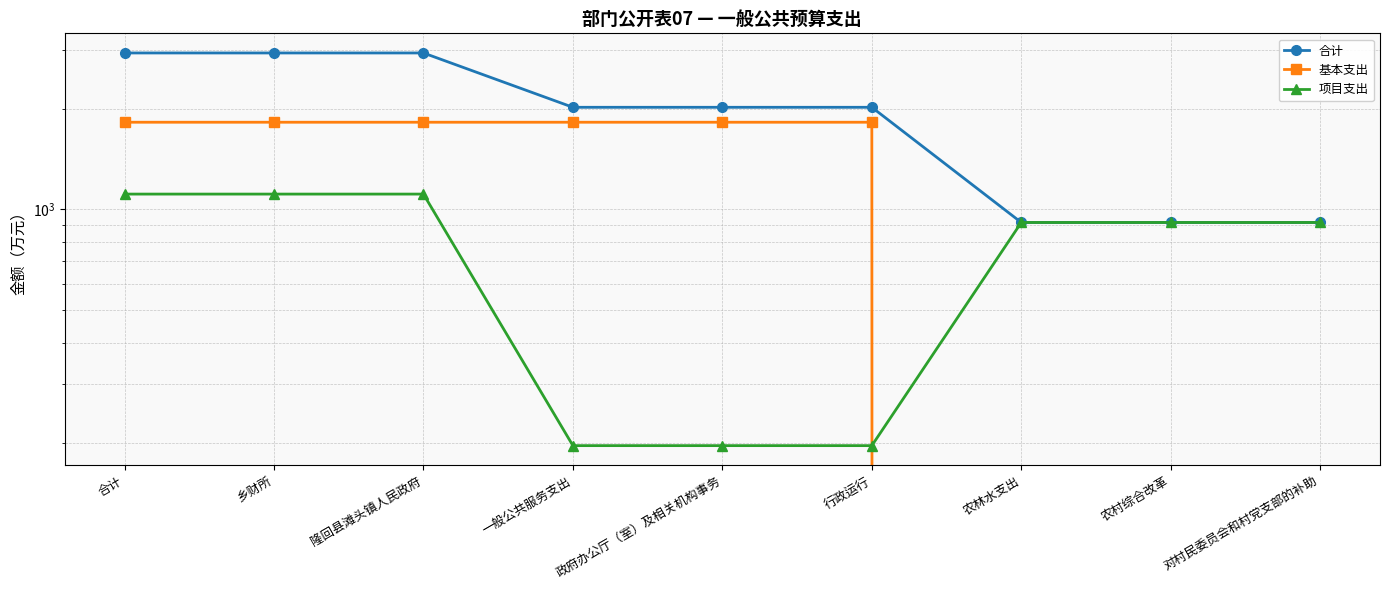

Is the value of 基本支出 at 乡财所 greater than the value of 合计 at 对村民委员会和村党支部的补助?

Yes